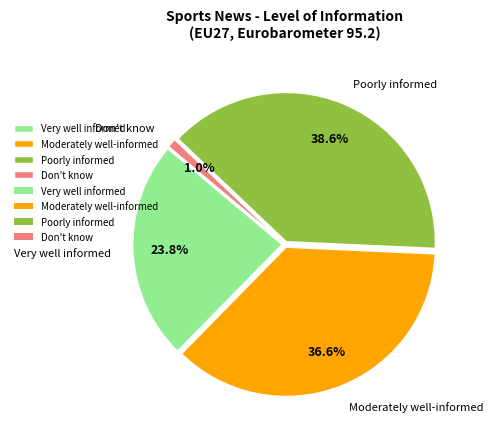

To the nearest percent, what is the average slice percentage?

25%